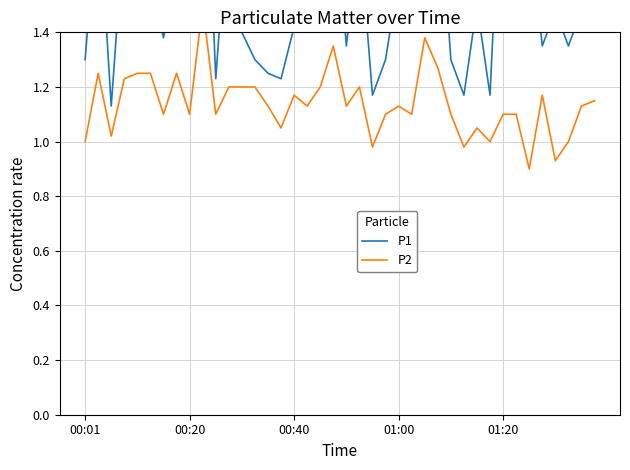

Between 15 and 13, which is larger?

13